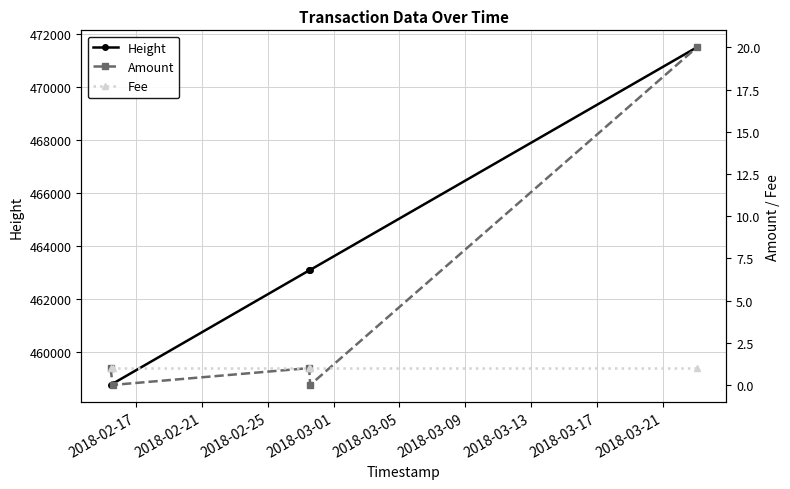

Reading left to right, transcribe all the data shown in this chart.

Height: 458752.0	458797.0	463075.0	463093.0	471498.0
Amount: 1.0	0.0	1.0	0.0	20.0
Fee: 1.0	1.0	1.0	1.0	1.0